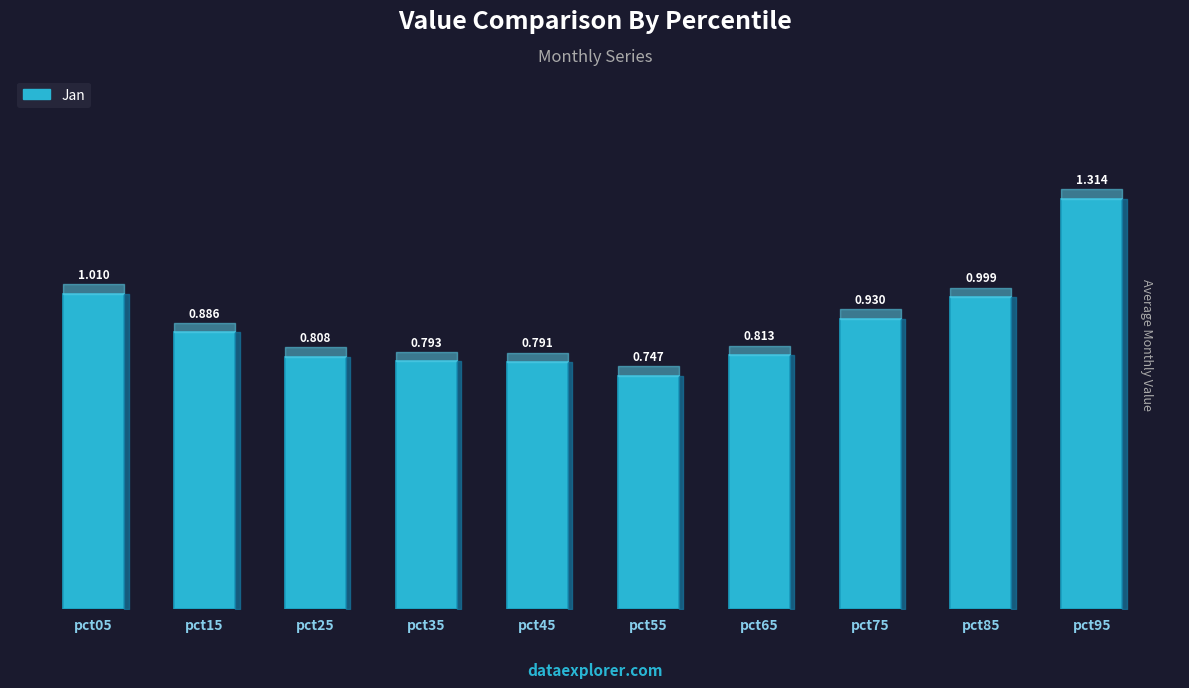

Reading left to right, transcribe all the data shown in this chart.

pct05=1.0	pct15=0.9	pct25=0.8	pct35=0.8	pct45=0.8	pct55=0.7	pct65=0.8	pct75=0.9	pct85=1.0	pct95=1.3